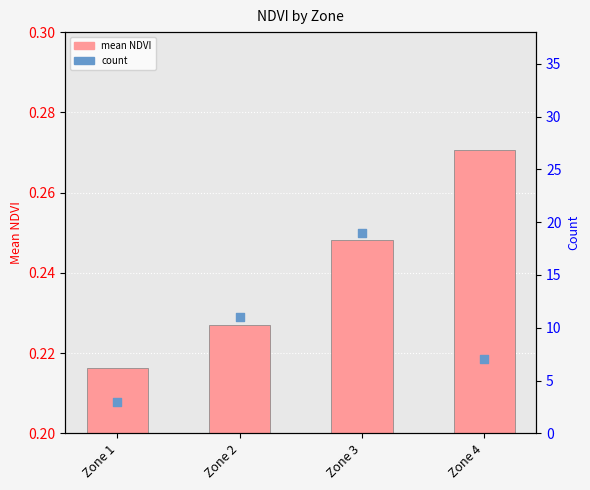

Is the value of count at Zone 4 greater than the value of mean NDVI at Zone 3?

Yes